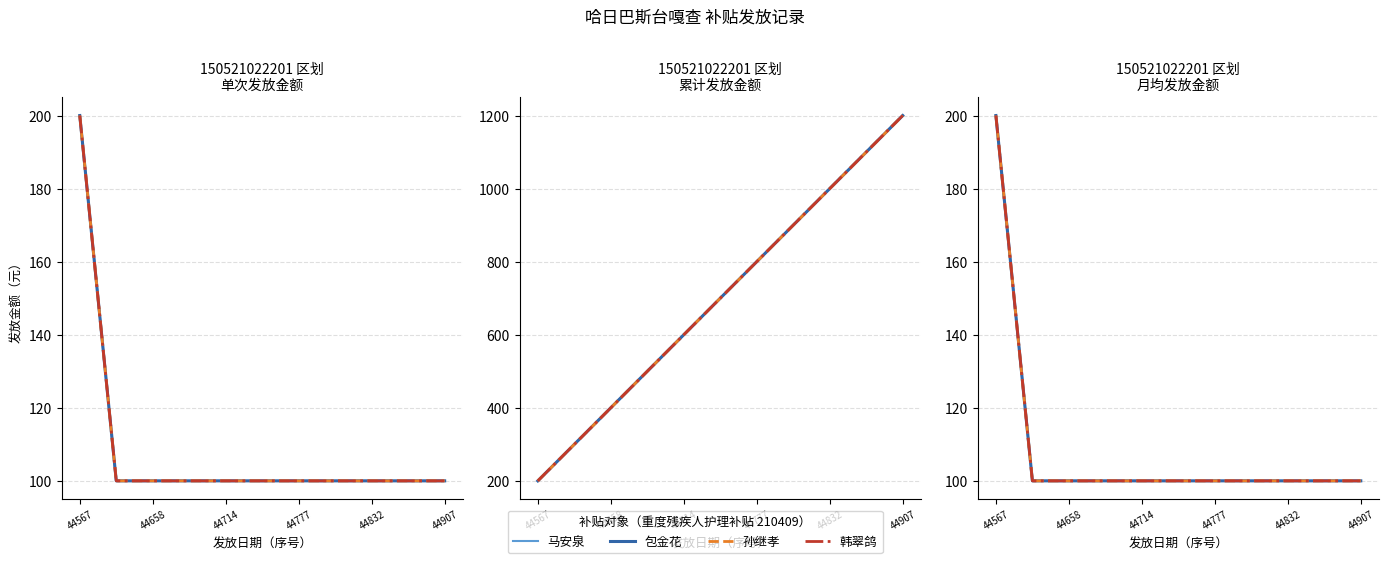

True or false: 孙继孝 and 包金花 cross at least once.

False